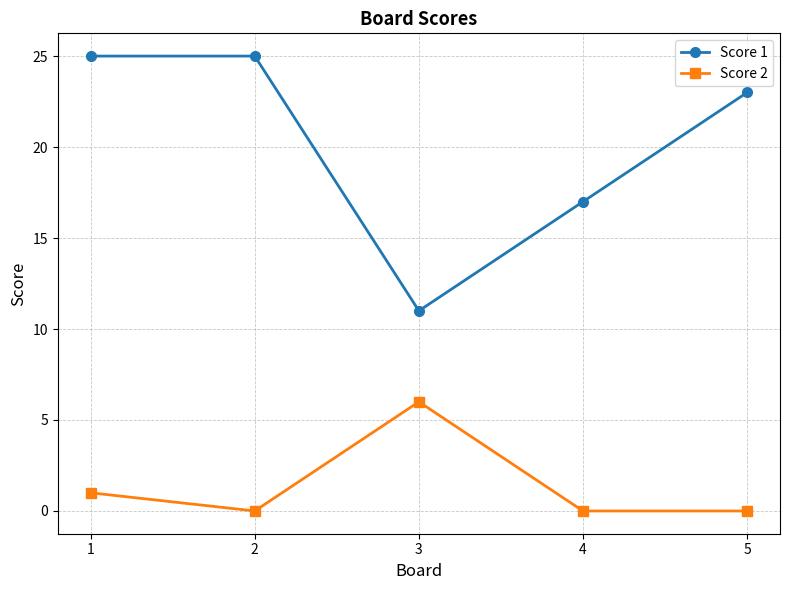

What is the total value across all series at 3?

17